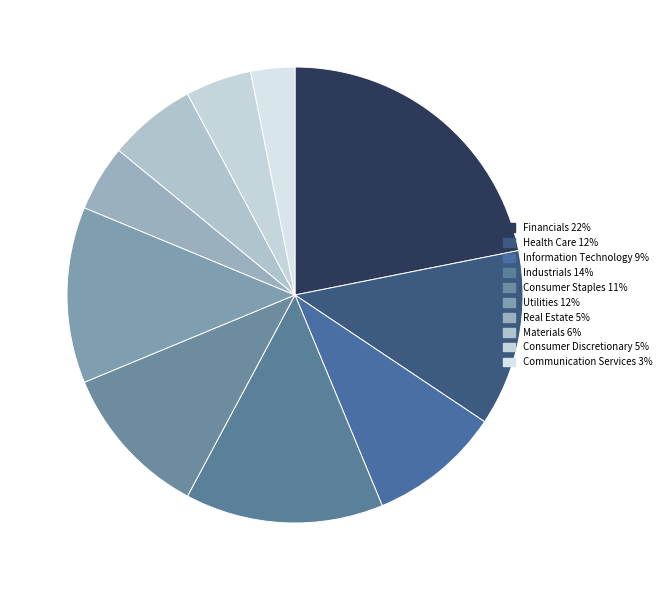

How many segments does this pie chart have?

10